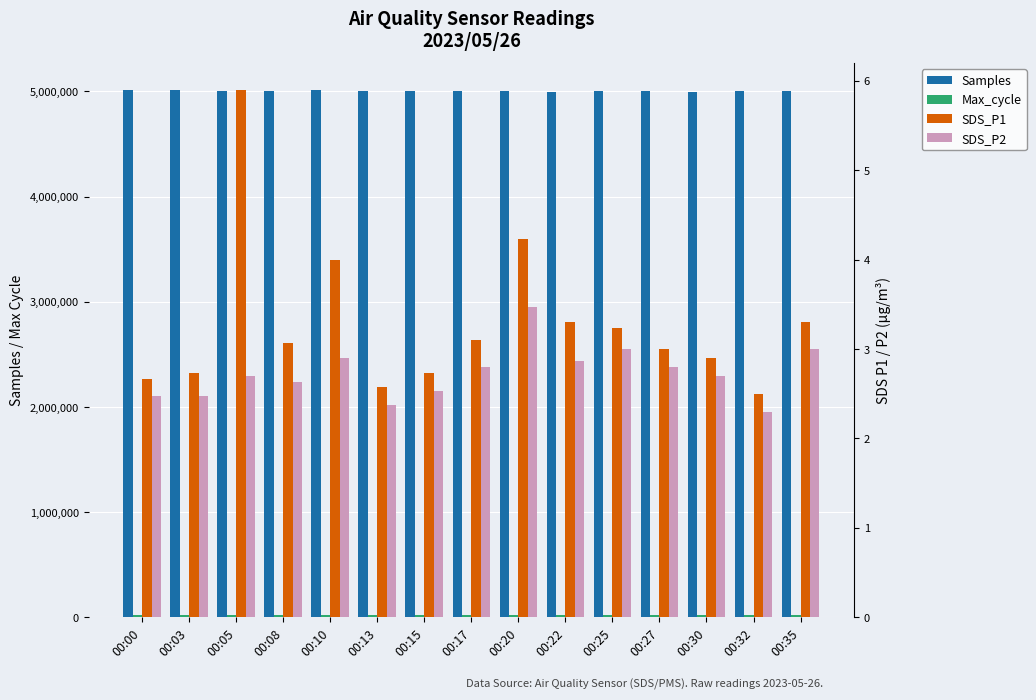

What are all the series names shown in the legend?

Samples, Max_cycle, SDS_P1, SDS_P2